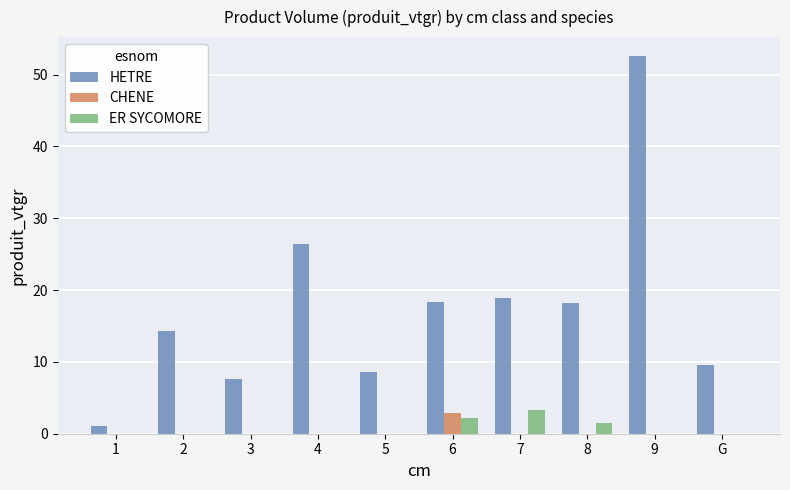

The value of HETRE at 8 is 18.1. True or false?

True